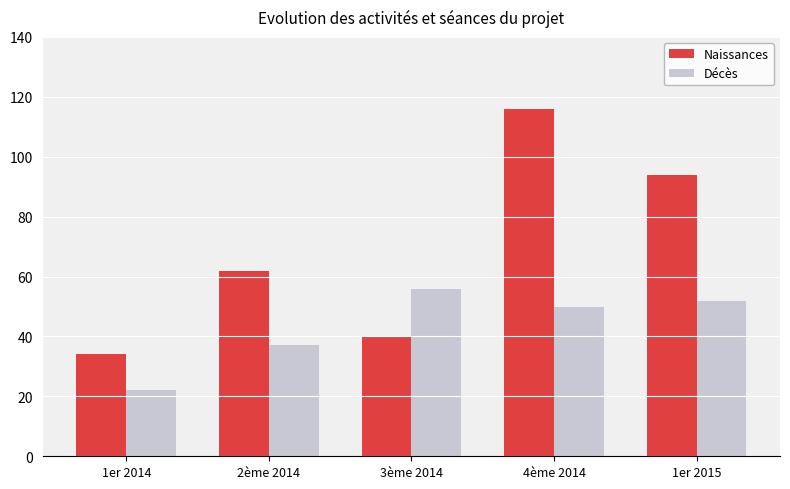

Between 3ème 2014 and 1er 2015, which series saw the biggest shift?

Naissances